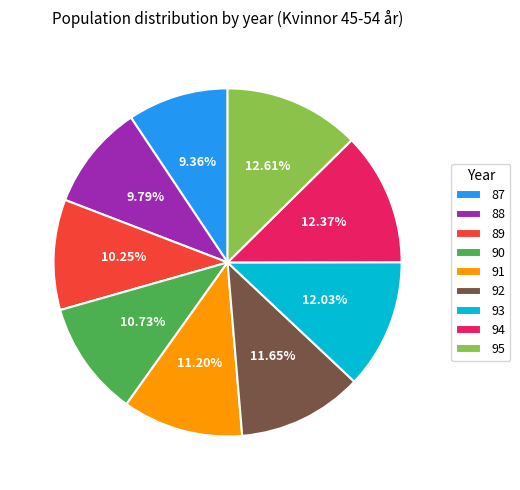

Does 92 account for over 50% of the chart?

No